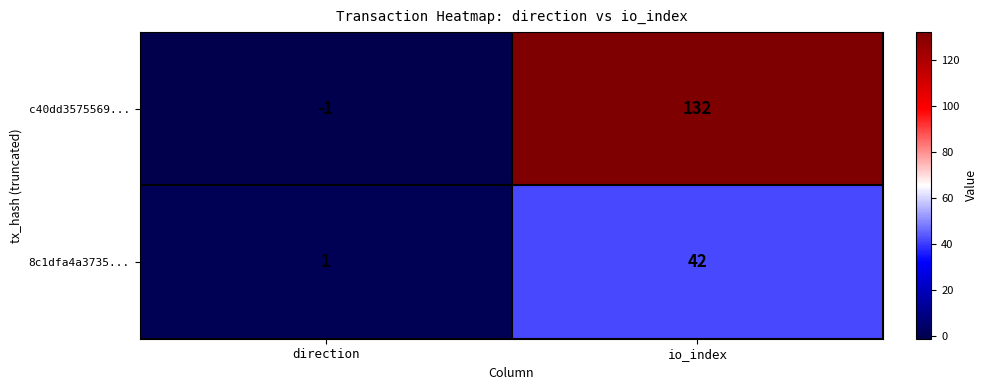

Between direction and io_index, which series saw the biggest shift?

c40dd3575569...